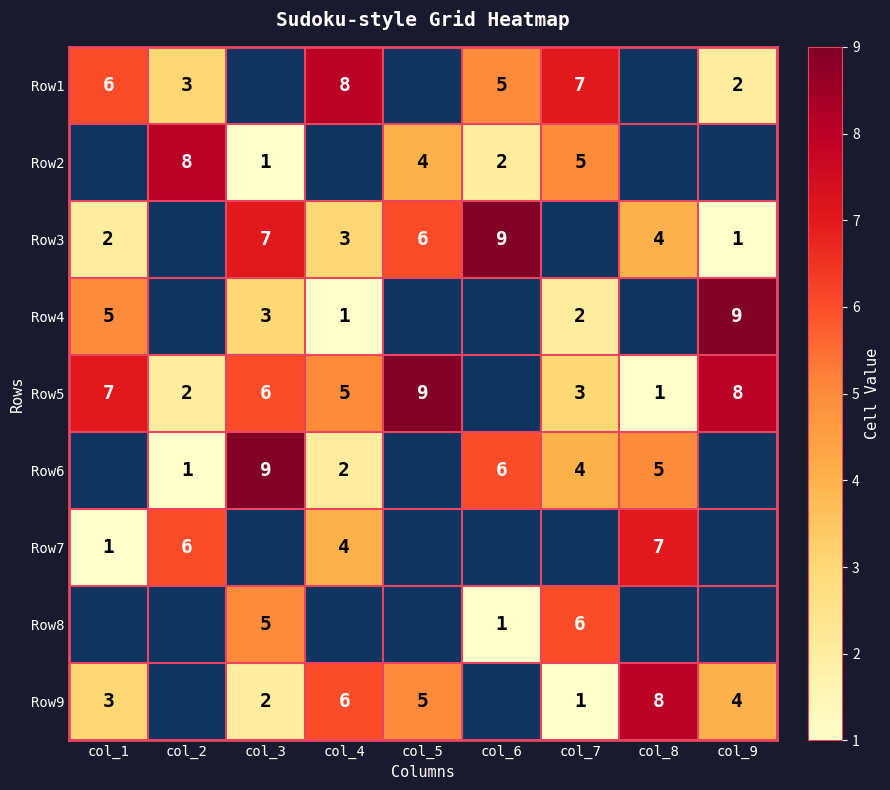

The value of Row6 at col_4 is 2. True or false?

True